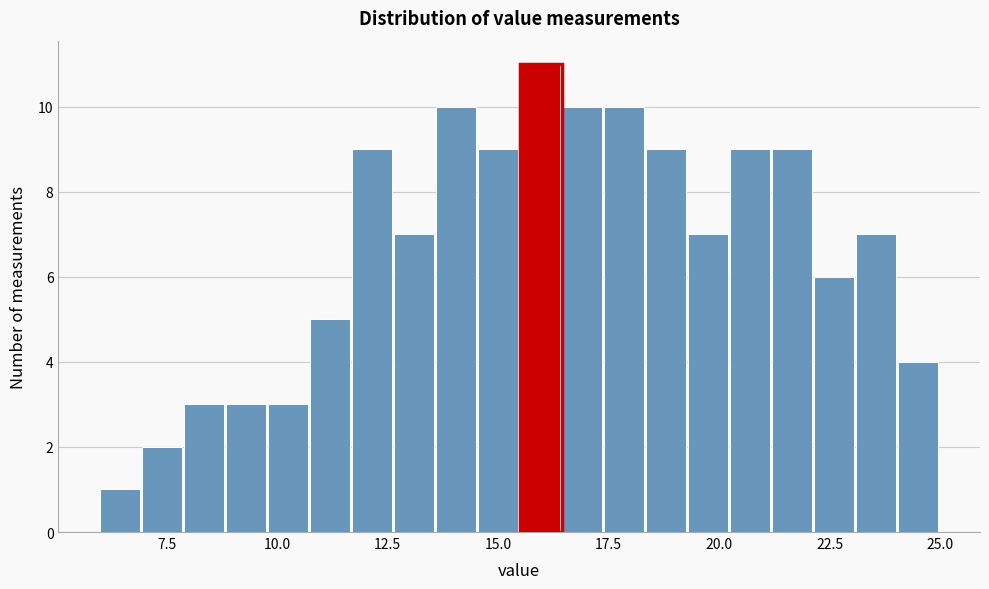

Around what value on the x-axis is the tallest bar? Give the approximate position of its centre, as read against the axis.

16.0